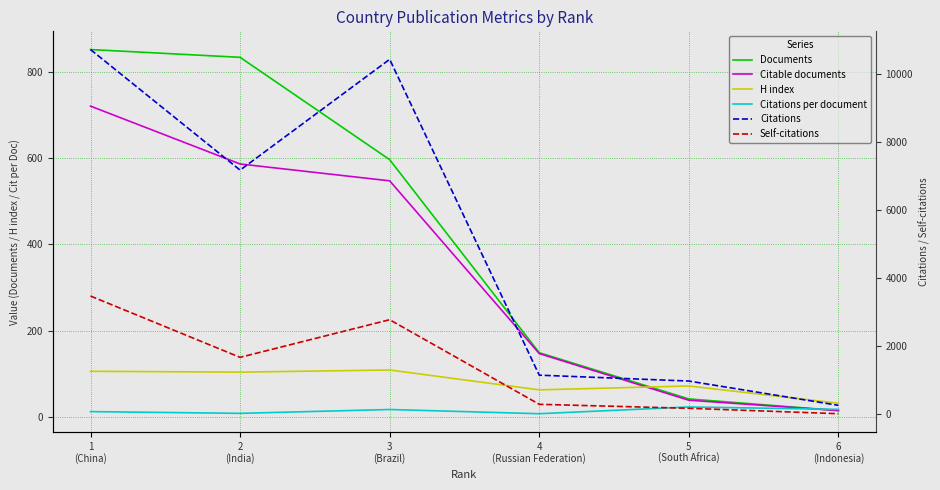

How many values in the Self-citations series are below 1677?

3